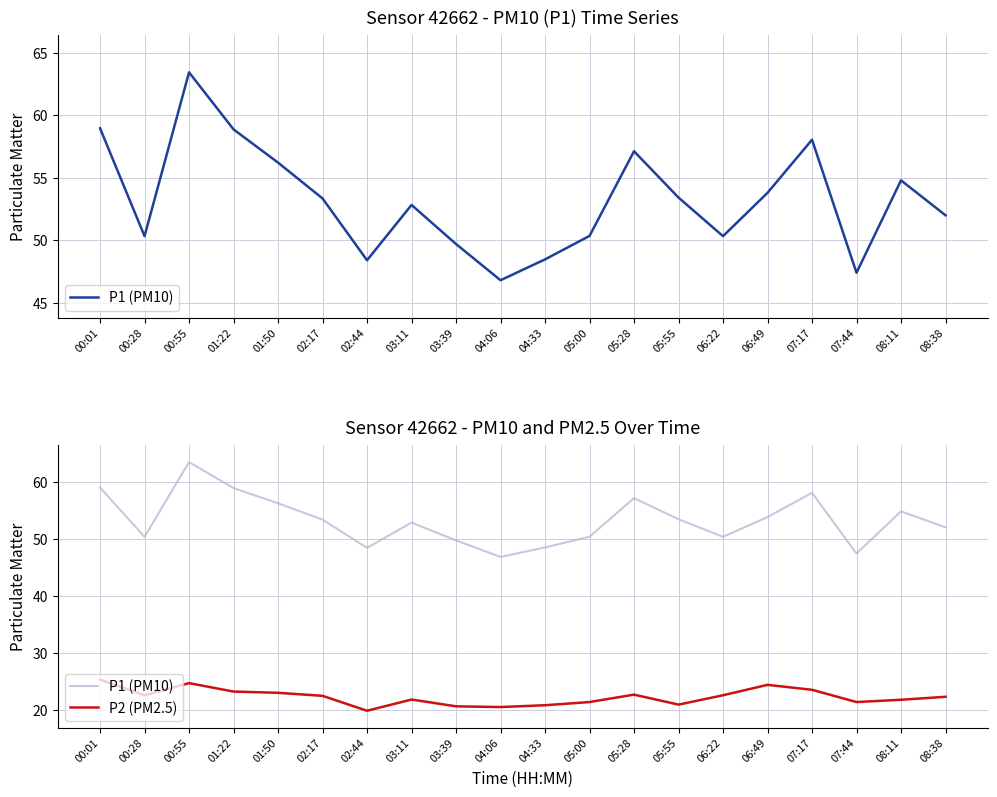

What is the label of the 2nd point from the right?

08:11